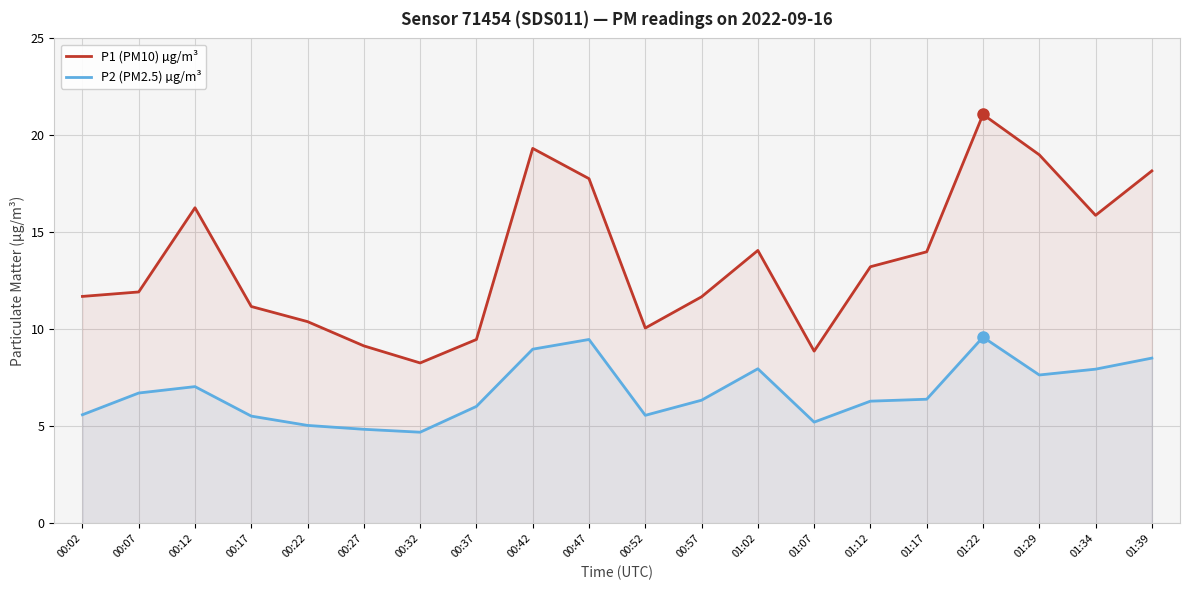

How many lines are shown in the chart?

2